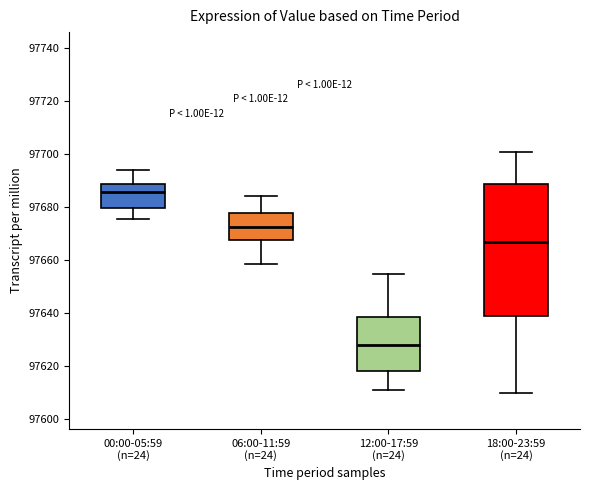

Reading left to right, read every box against the y-axis: the position of its median line, the range the box covers, and the ends of its whiskers. The values are not printed on the chart, so give them approximately, as read against the axis.

00:00-05:59 (n=24): median 97686, box 97680 to 97688, whiskers 97676 to 97694
06:00-11:59 (n=24): median 97672, box 97668 to 97678, whiskers 97658 to 97684
12:00-17:59 (n=24): median 97628, box 97618 to 97638, whiskers 97612 to 97656
18:00-23:59 (n=24): median 97668, box 97640 to 97688, whiskers 97610 to 97700